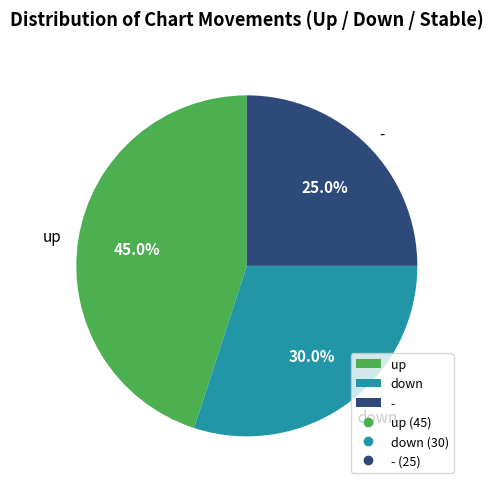

True or false: down accounts for 44% of the total.

False